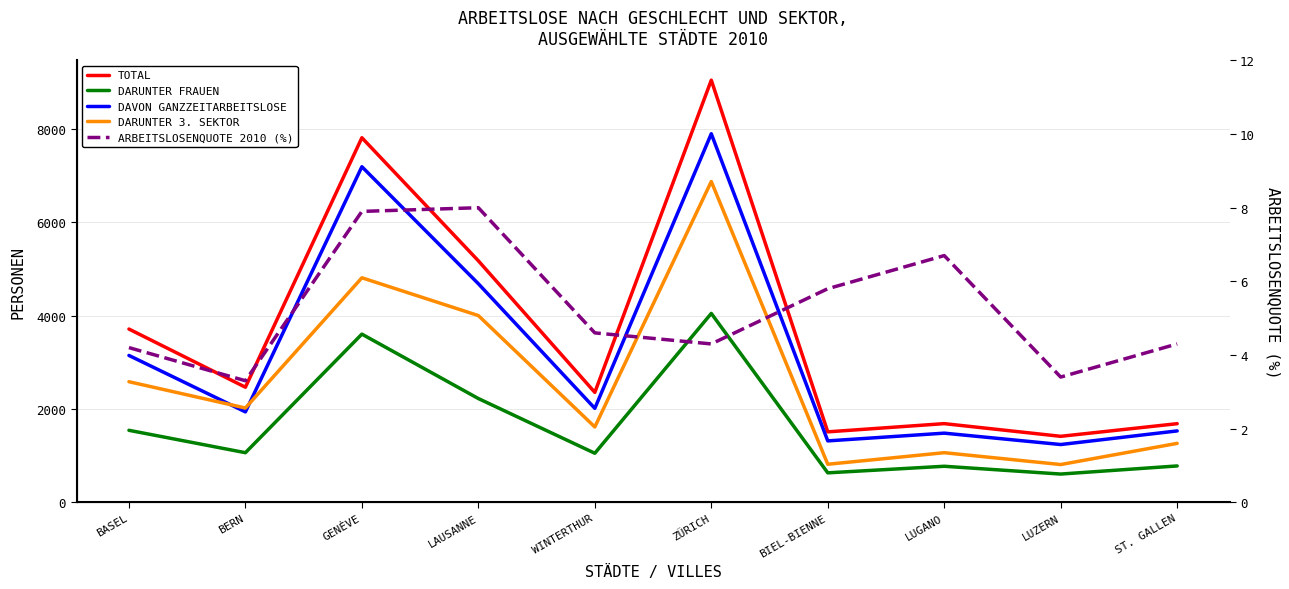

How many data points in DARUNTER FRAUEN are above 1062?

4